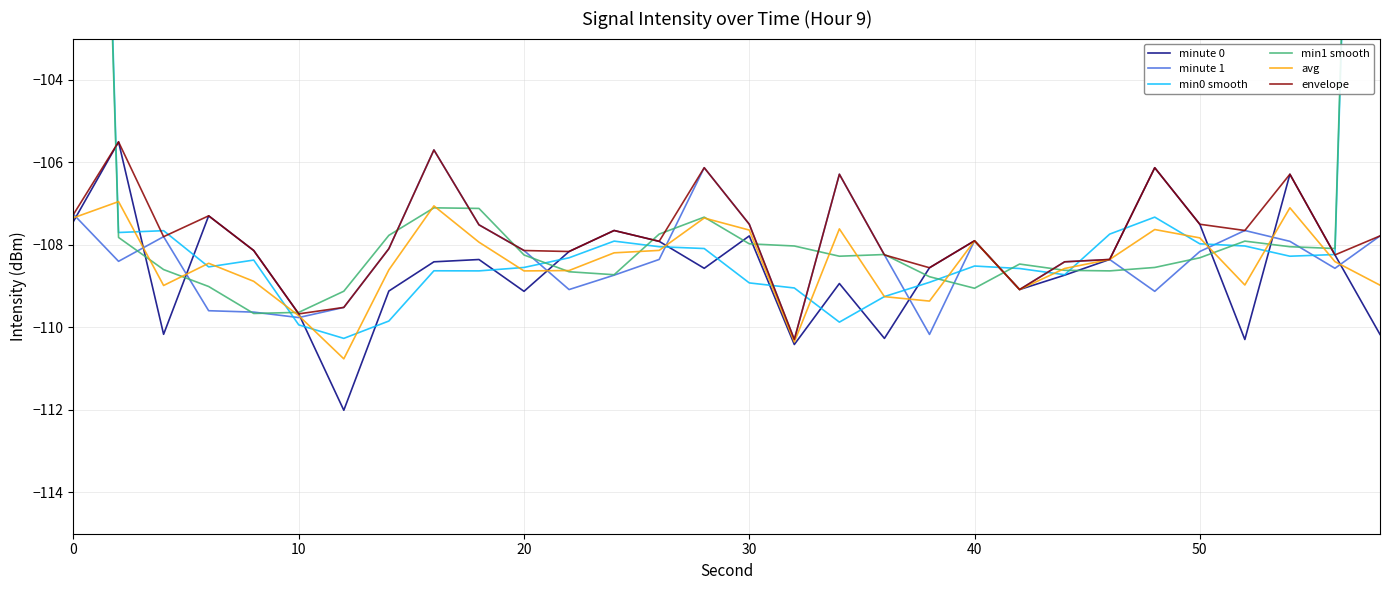

What is the lowest value of the minute 1 series?

-110.3